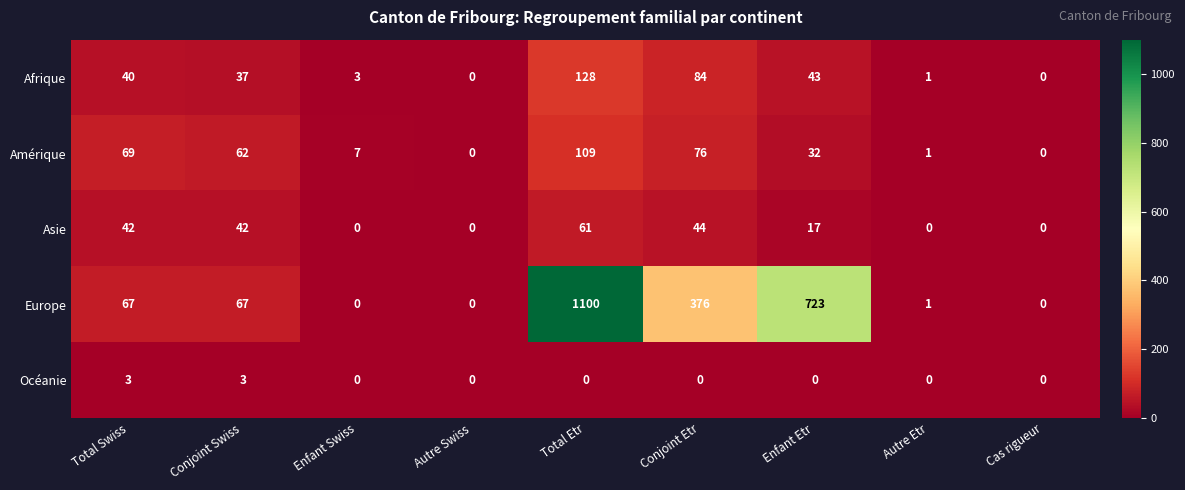

What is the difference between the highest and lowest values at Total Swiss?

66